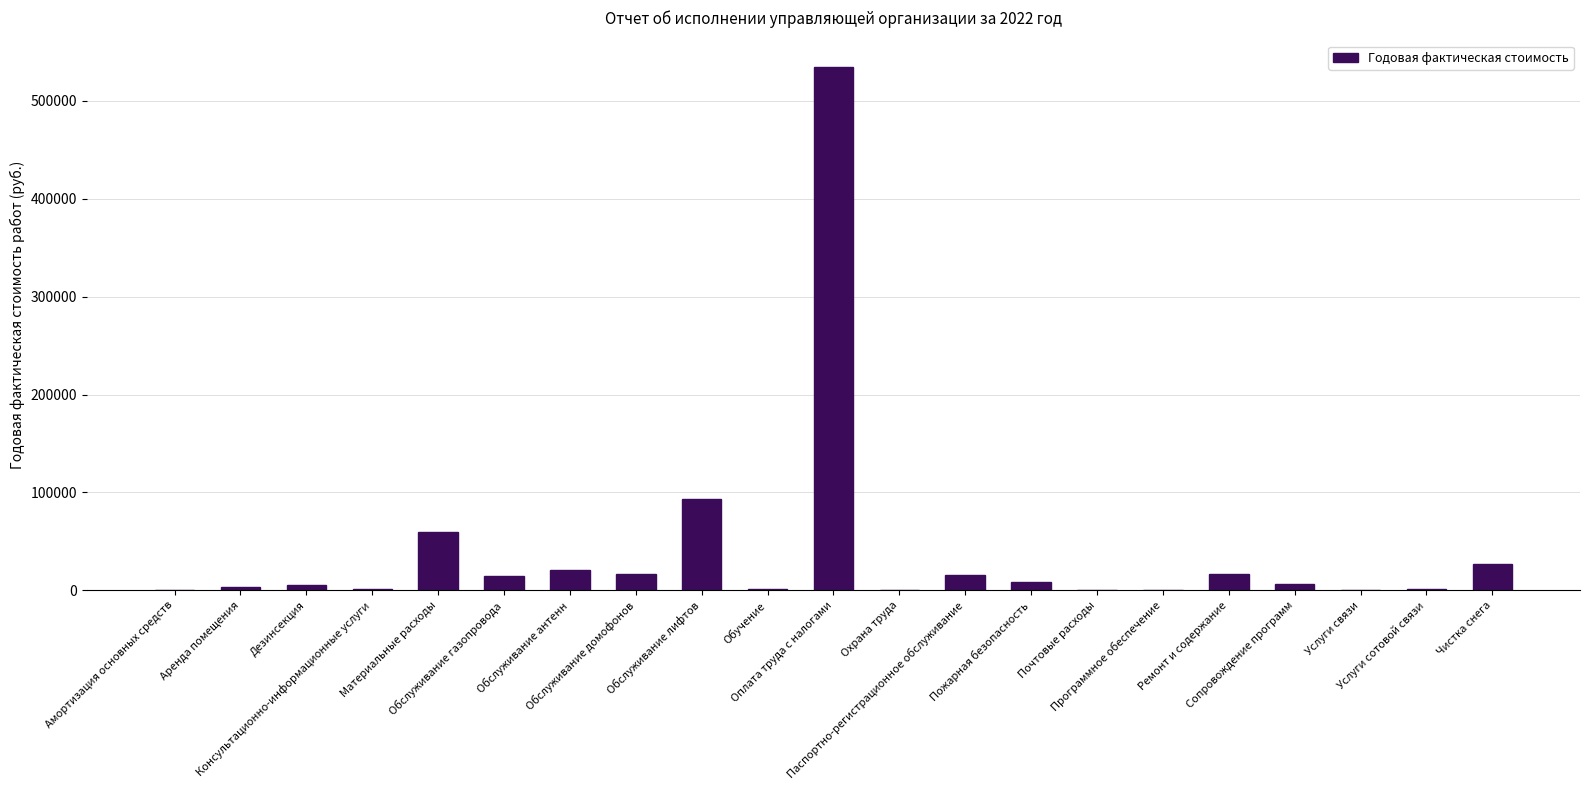

List the labels in order of value, smallest first.

Услуги связи, Почтовые расходы, Программное обеспечение, Амортизация основных средств, Охрана труда, Обучение, Услуги сотовой связи, Консультационно-информационные услуги, Аренда помещения, Дезинсекция, Сопровождение программ, Пожарная безопасность, Обслуживание газопровода, Паспортно-регистрационное обслуживание, Ремонт и содержание, Обслуживание домофонов, Обслуживание антенн, Чистка снега, Материальные расходы, Обслуживание лифтов, Оплата труда с налогами